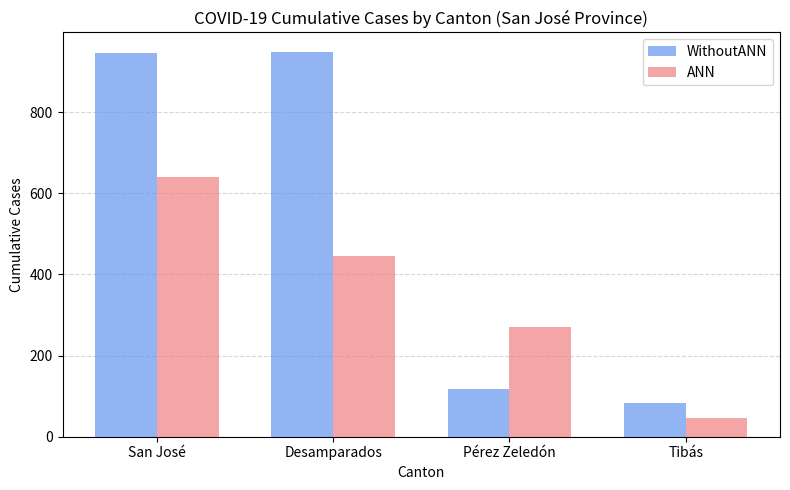

How many bars are there in total?

8